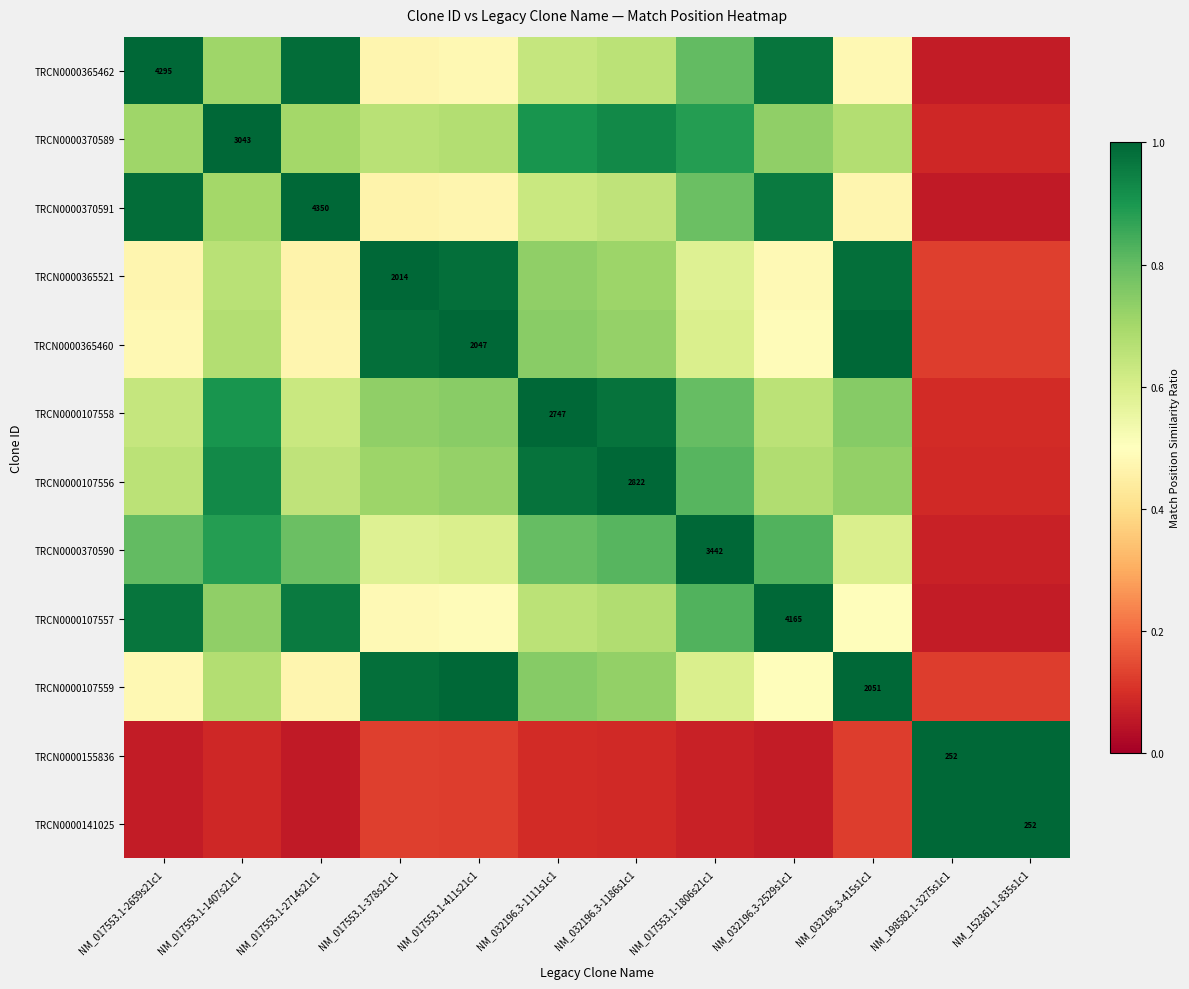

At which category is the sum across all series the highest?

NM_032196.3-1186s1c1